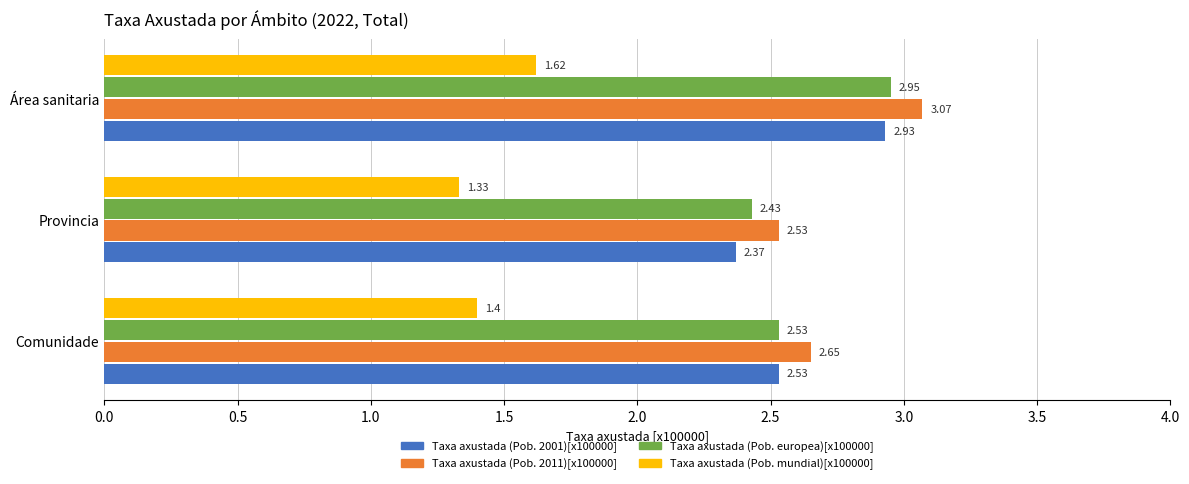

Which series has the largest range (max minus min)?

Taxa axustada (Pob. 2001)[x100000]